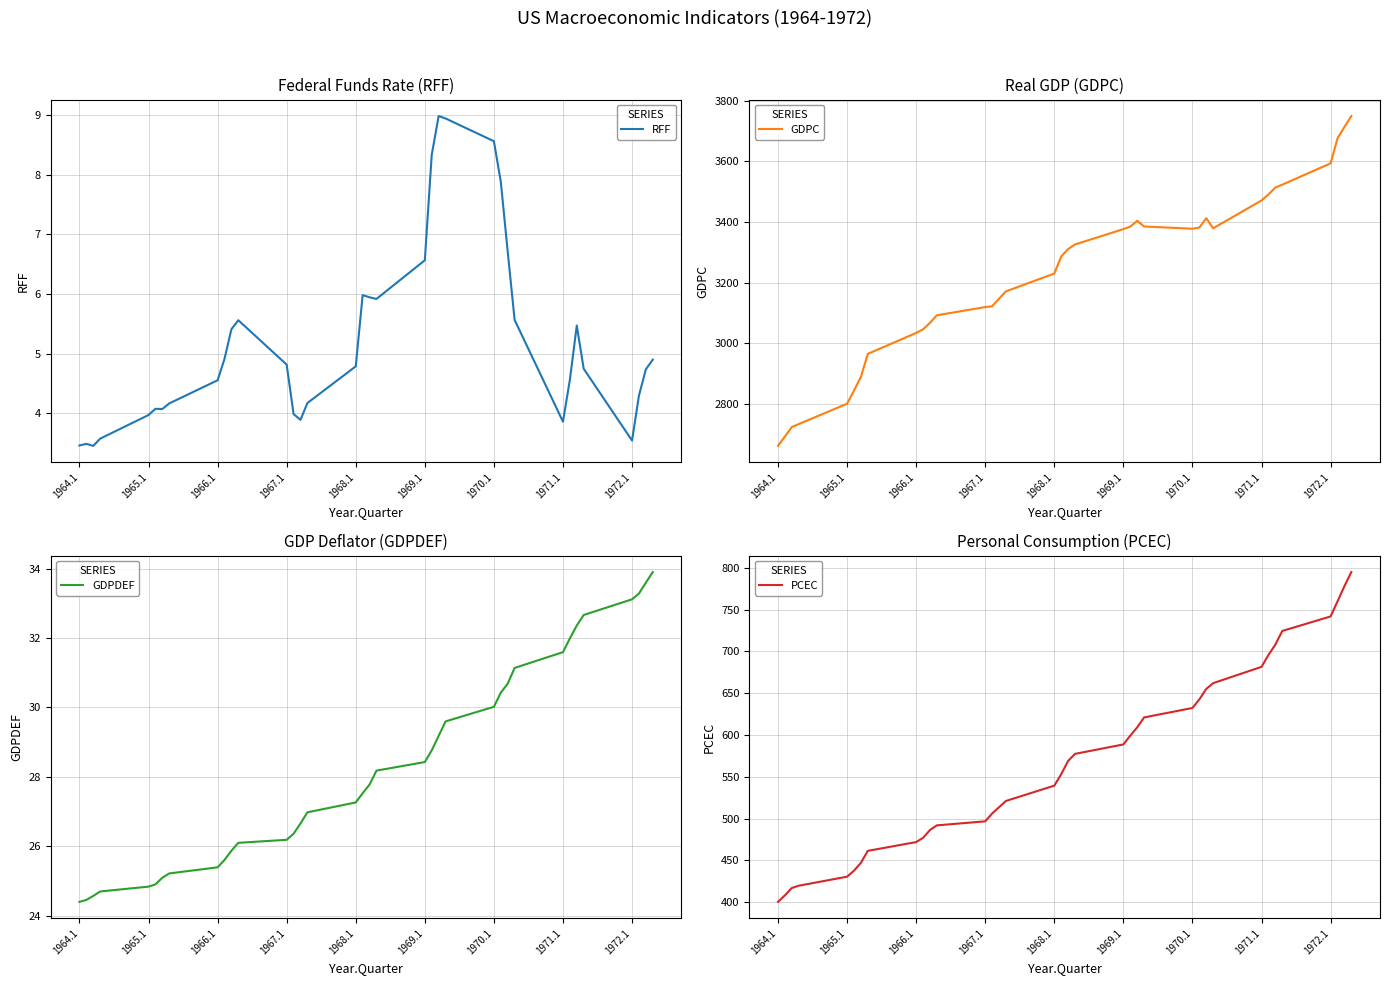

True or false: RFF and GDPC intersect in this chart.

False